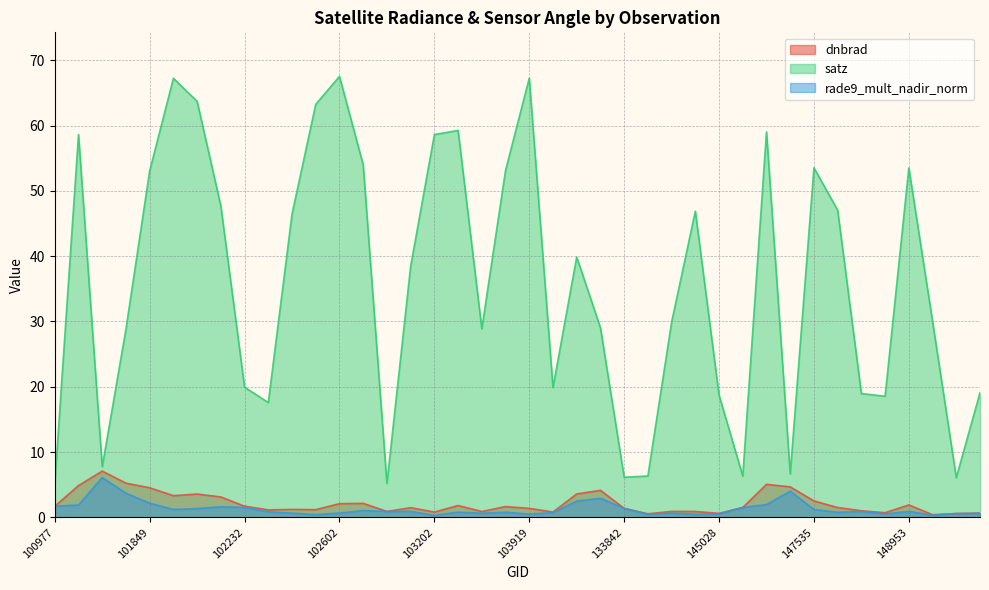

In dnbrad, how many points are lower than both neighbors (excluding endpoints)?

11